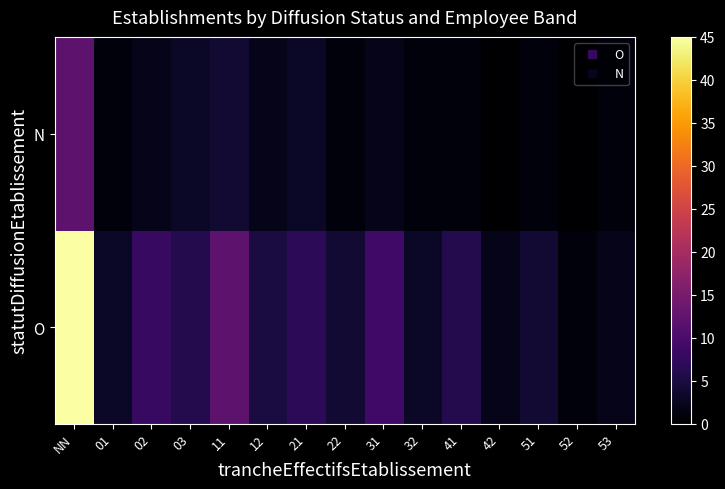

List the series in order of their peak value, highest first.

O, N